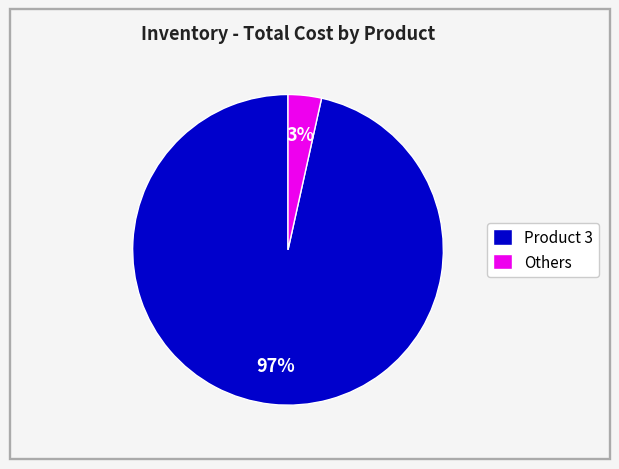

Count the number of slices in the pie.

2